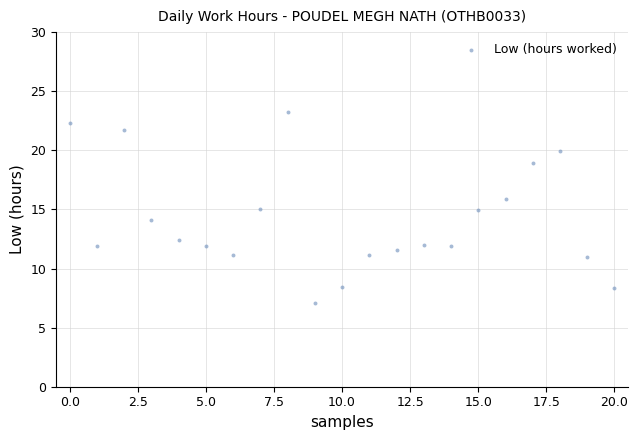

What is the range of Y values (max minus min)?

16.2